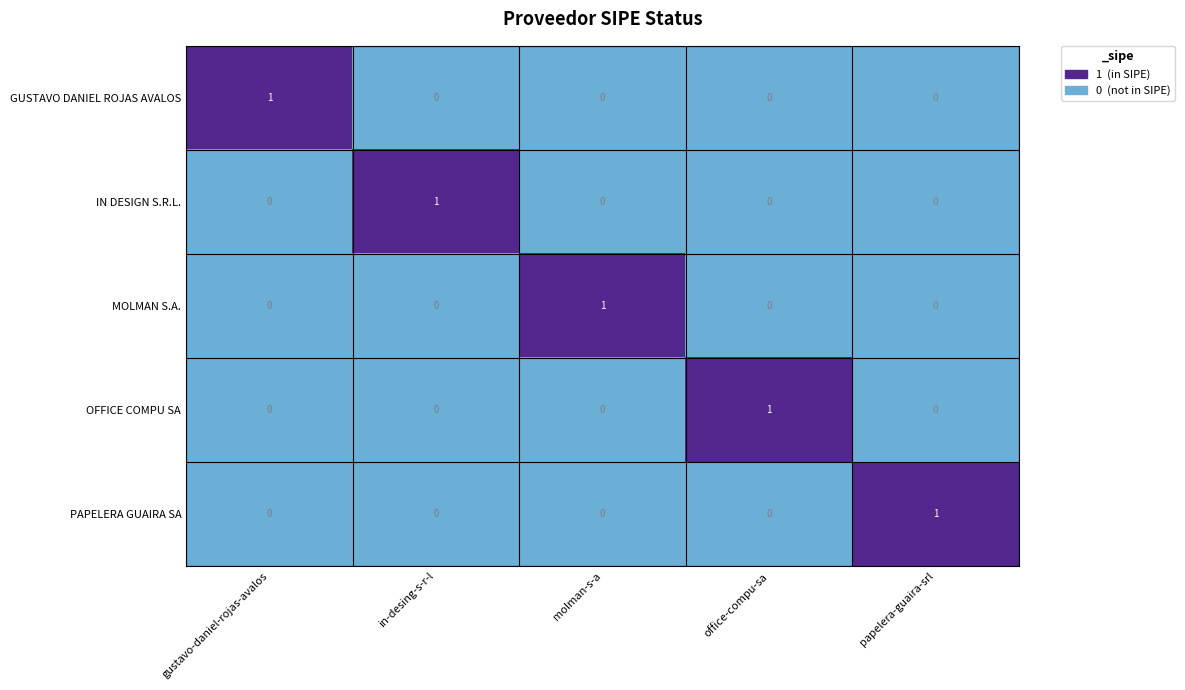

Reading right to left, what are all the values shown in this chart?

GUSTAVO DANIEL ROJAS AVALOS: papelera-guaira-srl=0	office-compu-sa=0	molman-s-a=0	in-desing-s-r-l=0	gustavo-daniel-rojas-avalos=1
IN DESIGN S.R.L.: papelera-guaira-srl=0	office-compu-sa=0	molman-s-a=0	in-desing-s-r-l=1	gustavo-daniel-rojas-avalos=0
MOLMAN S.A.: papelera-guaira-srl=0	office-compu-sa=0	molman-s-a=1	in-desing-s-r-l=0	gustavo-daniel-rojas-avalos=0
OFFICE COMPU SA: papelera-guaira-srl=0	office-compu-sa=1	molman-s-a=0	in-desing-s-r-l=0	gustavo-daniel-rojas-avalos=0
PAPELERA GUAIRA SA: papelera-guaira-srl=1	office-compu-sa=0	molman-s-a=0	in-desing-s-r-l=0	gustavo-daniel-rojas-avalos=0